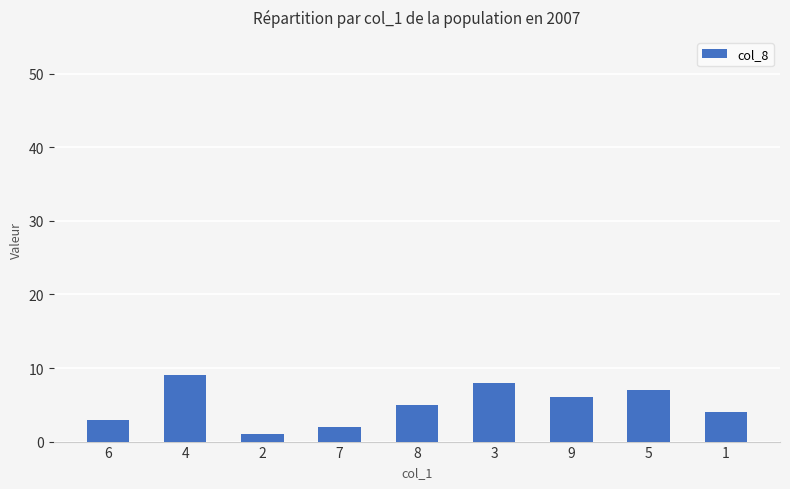

Approximately how many times larger is the value at 1 compared to 9?

0.7